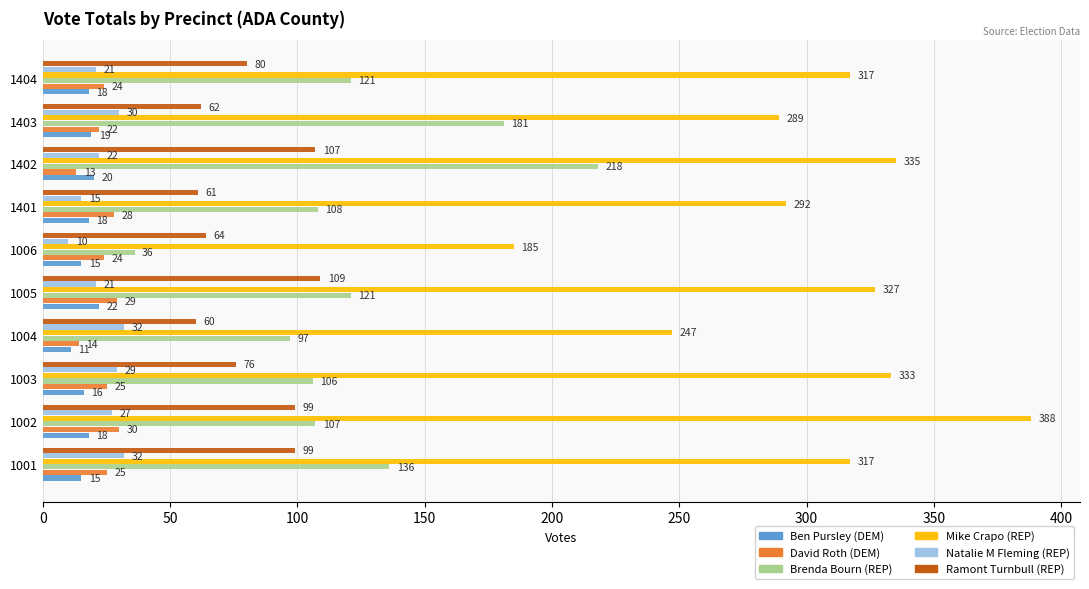

Which series has the largest total across all categories?

Mike Crapo (REP)